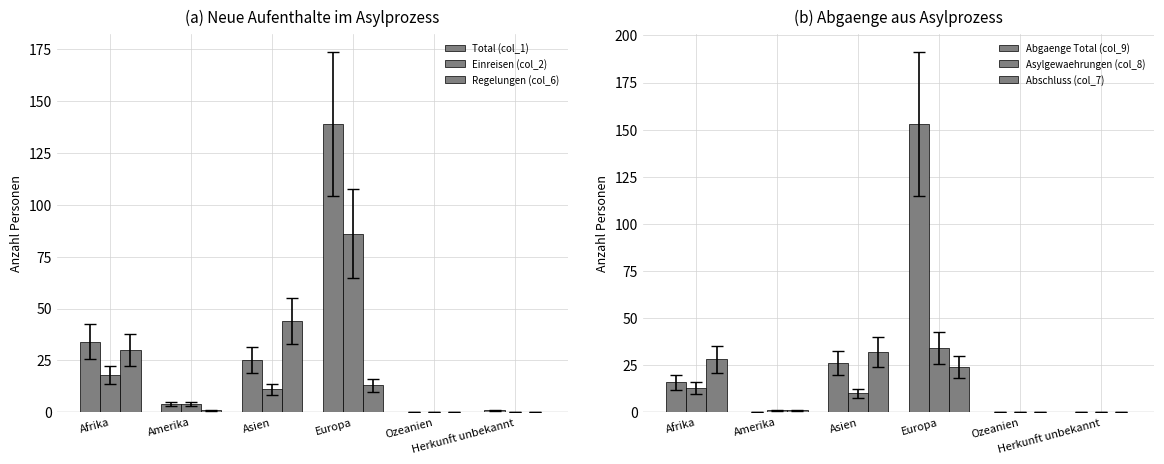

Reading left to right, transcribe all the data shown in this chart.

Total (col_1): 34	4	25	139	0	1
Einreisen (col_2): 18	4	11	86	0	0
Regelungen (col_6): 30	1	44	13	0	0
Abgaenge Total (col_9): 16	0	26	153	0	0
Asylgewaehrungen (col_8): 13	1	10	34	0	0
Abschluss (col_7): 28	1	32	24	0	0